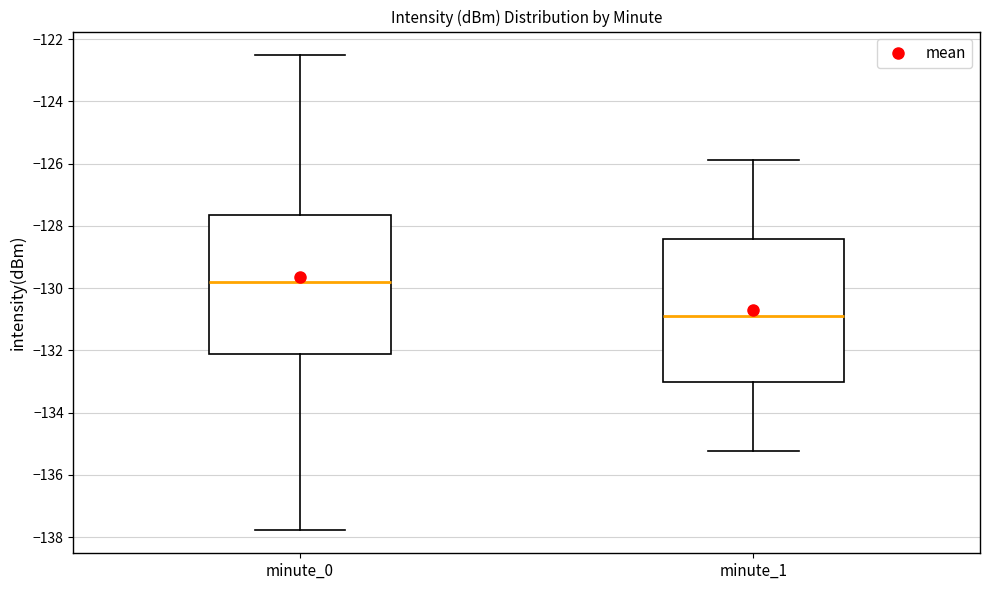

Reading left to right, read every box against the y-axis: the position of its median line, the range the box covers, and the ends of its whiskers. The values are not printed on the chart, so give them approximately, as read against the axis.

minute_0: median -129.8, box -132.2 to -127.6, whiskers -137.8 to -122.6
minute_1: median -130.8, box -133.0 to -128.4, whiskers -135.2 to -125.8